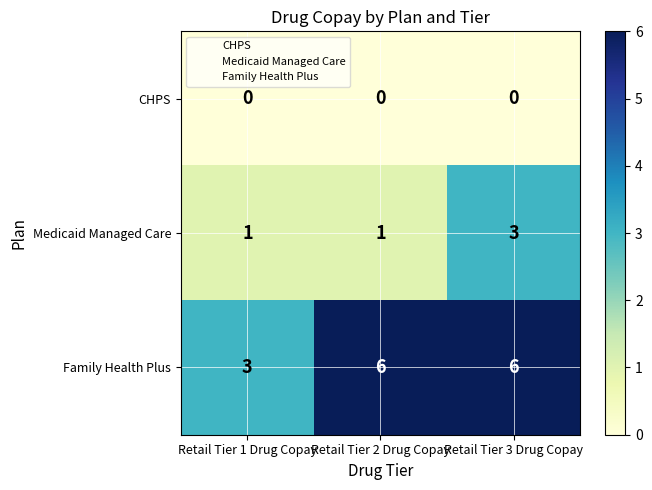

What is the difference between the Family Health Plus values at Retail Tier 3 Drug Copay and Retail Tier 1 Drug Copay?

3